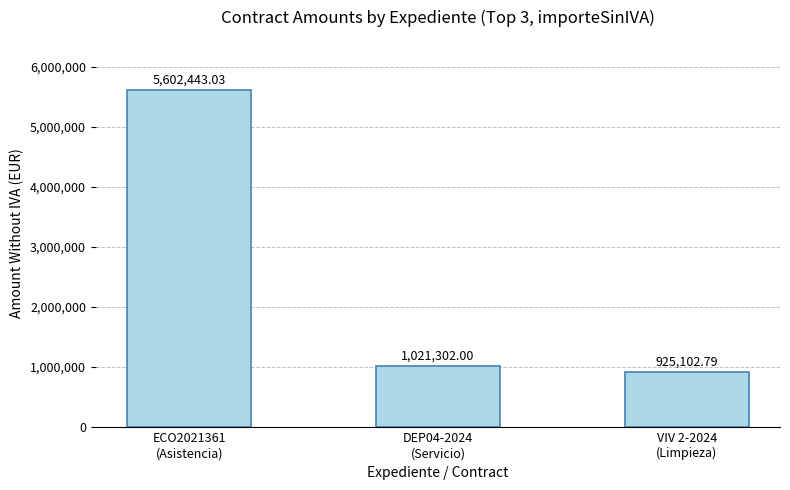

Reading left to right, list all the values displayed in this chart.

ECO2021361
(Asistencia)=5602443.0	DEP04-2024
(Servicio)=1021302.0	VIV 2-2024
(Limpieza)=925102.8